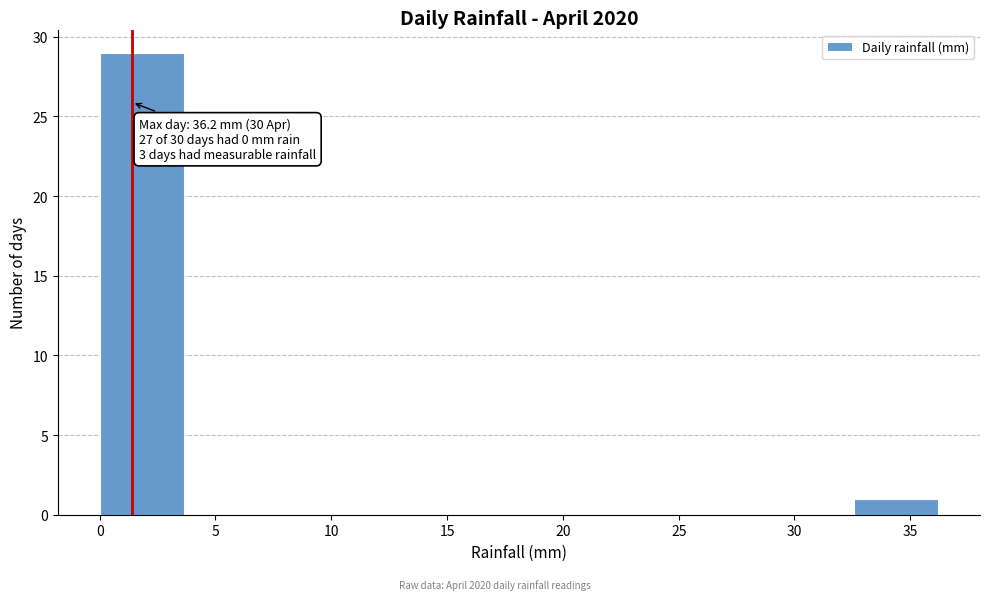

Over which range of the x-axis is the bar tallest?

0.0 to 3.5